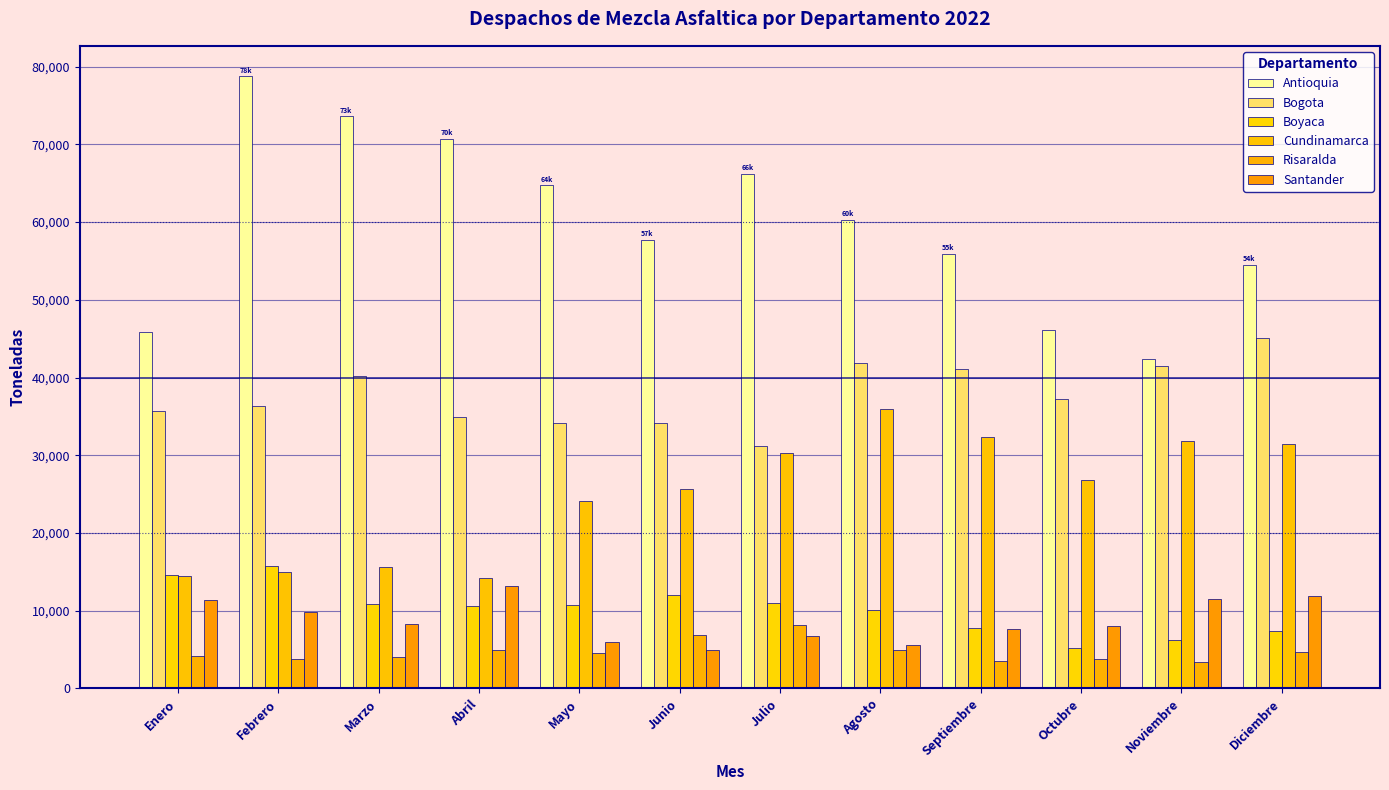

What is the label of the 11th bar from the right?

Febrero